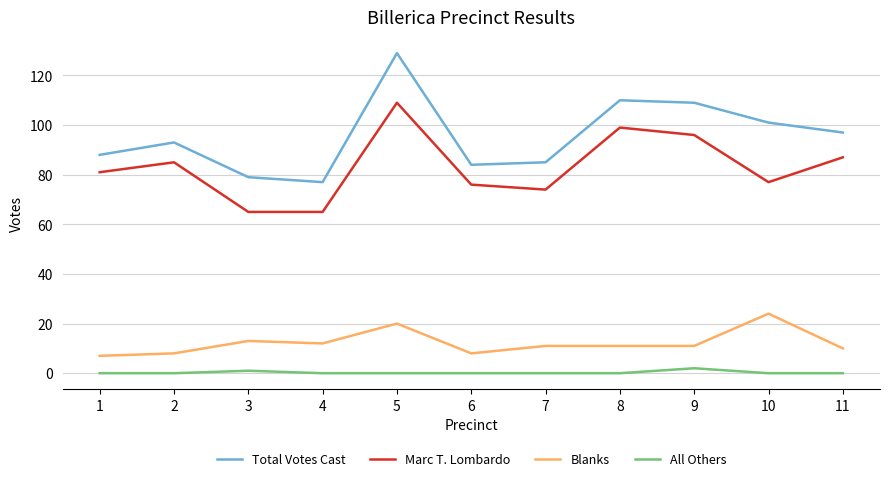

True or false: Marc T. Lombardo and Total Votes Cast cross at least once.

False